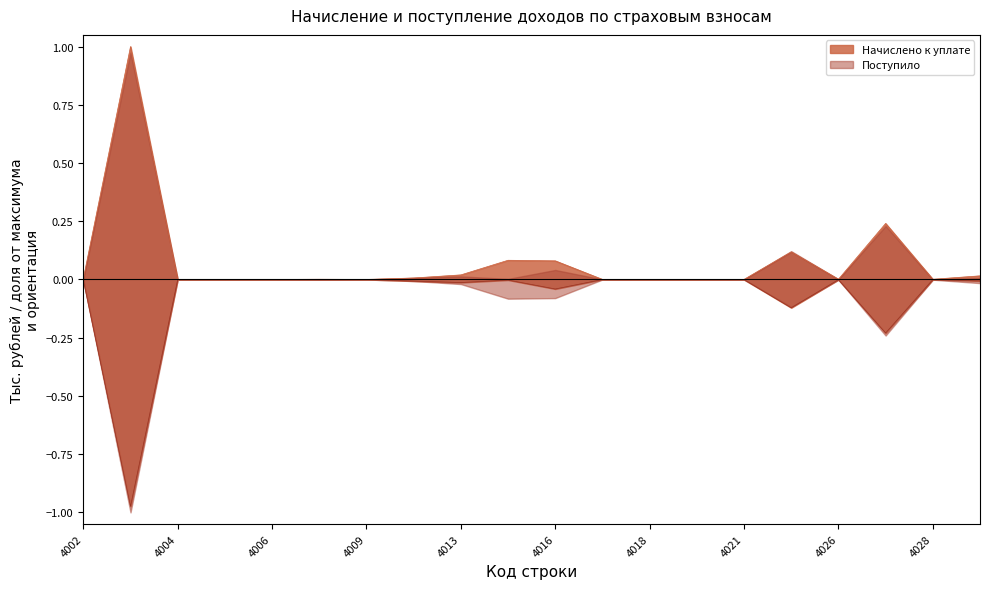

List the labels in order of Поступило value, smallest first.

4003, 4027, 4022, 4016, 4013, 4011, 4029, 4002, 4015, 4026, 4021, 4028, 4008, 4004, 4017, 4009, 4005, 4018, 4019, 4006